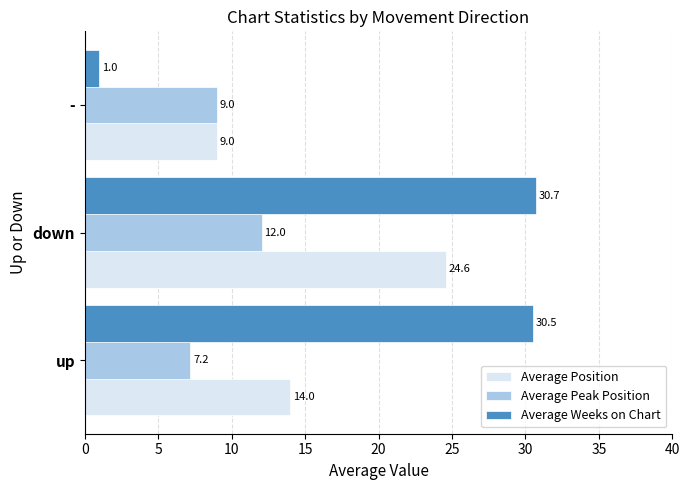

Which series changed the most between up and -?

Average Weeks on Chart